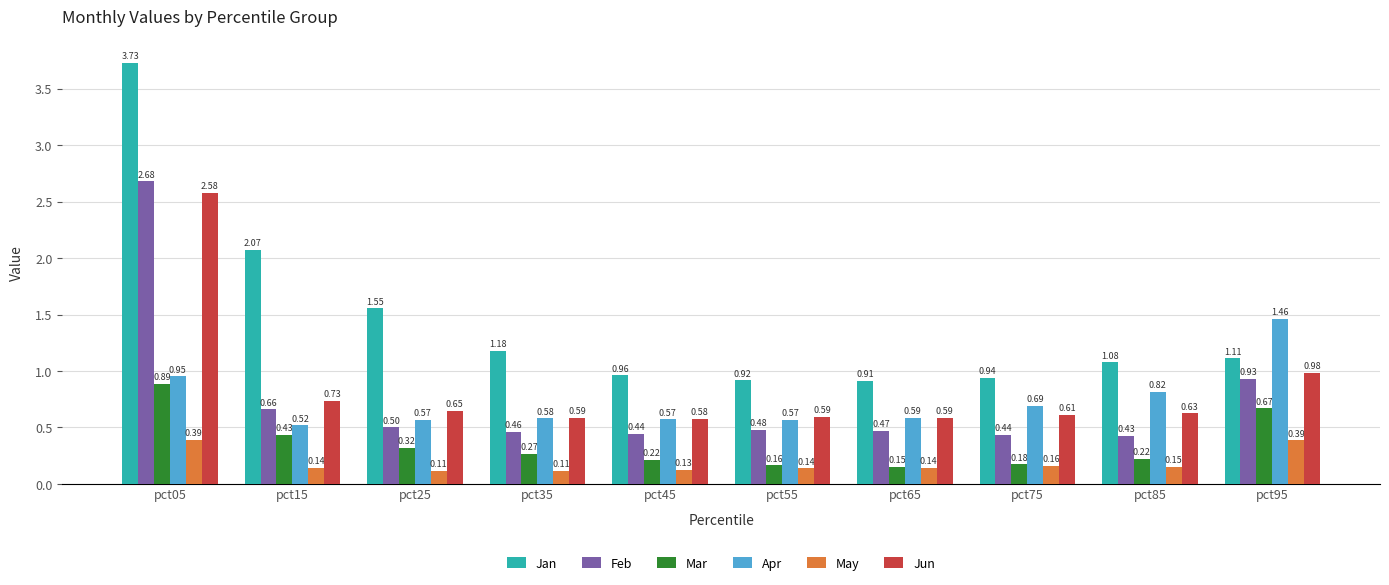

How many bars are there in each group?

6